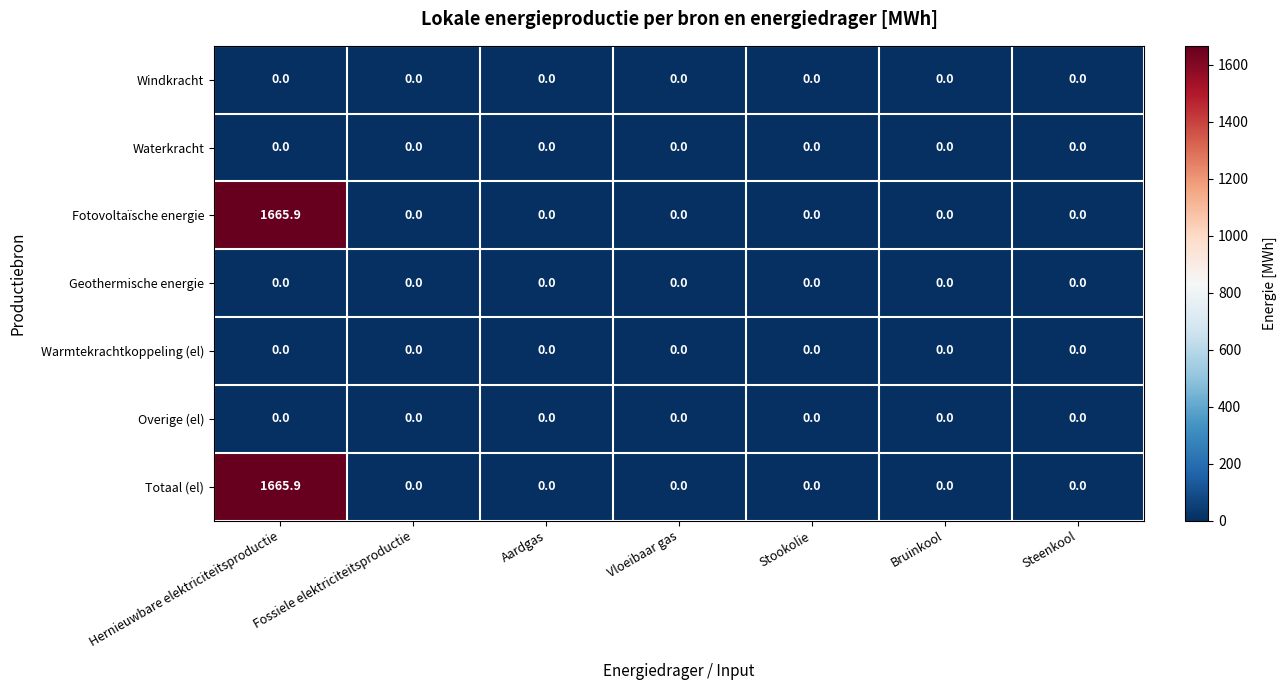

True or false: Totaal (el) has a value of 1665.9 at Hernieuwbare elektriciteitsproductie.

True